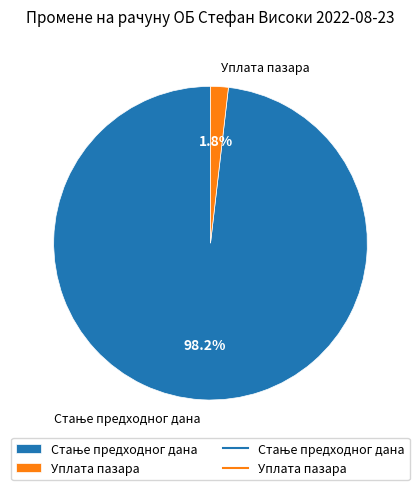

Is it true that Уплата пазара is 2% of the pie?

True